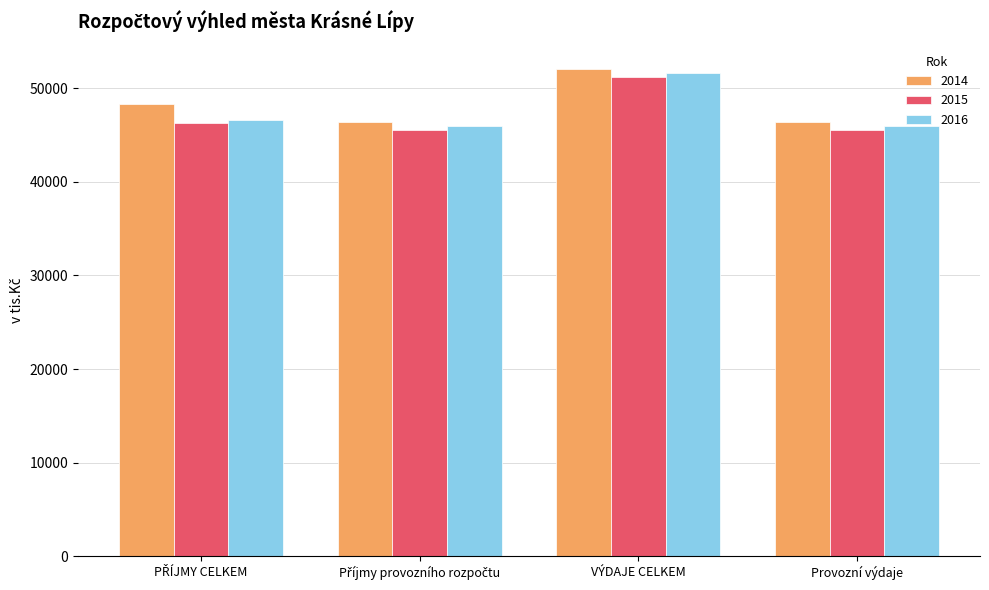

What is the total value across all series at VÝDAJE CELKEM?

154985